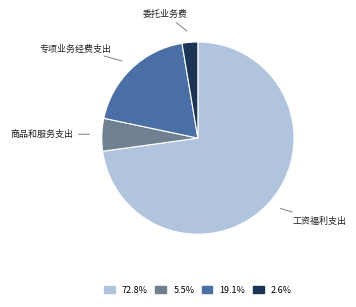

What is the majority slice?

工资福利支出